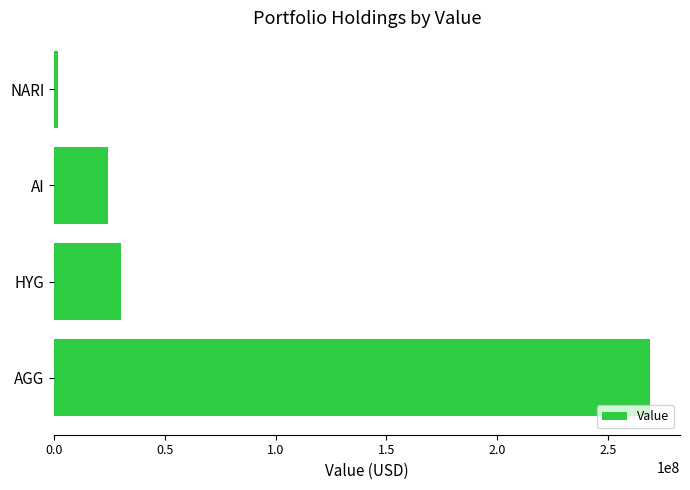

The chart shows a value of 51766452 at HYG. True or false?

False